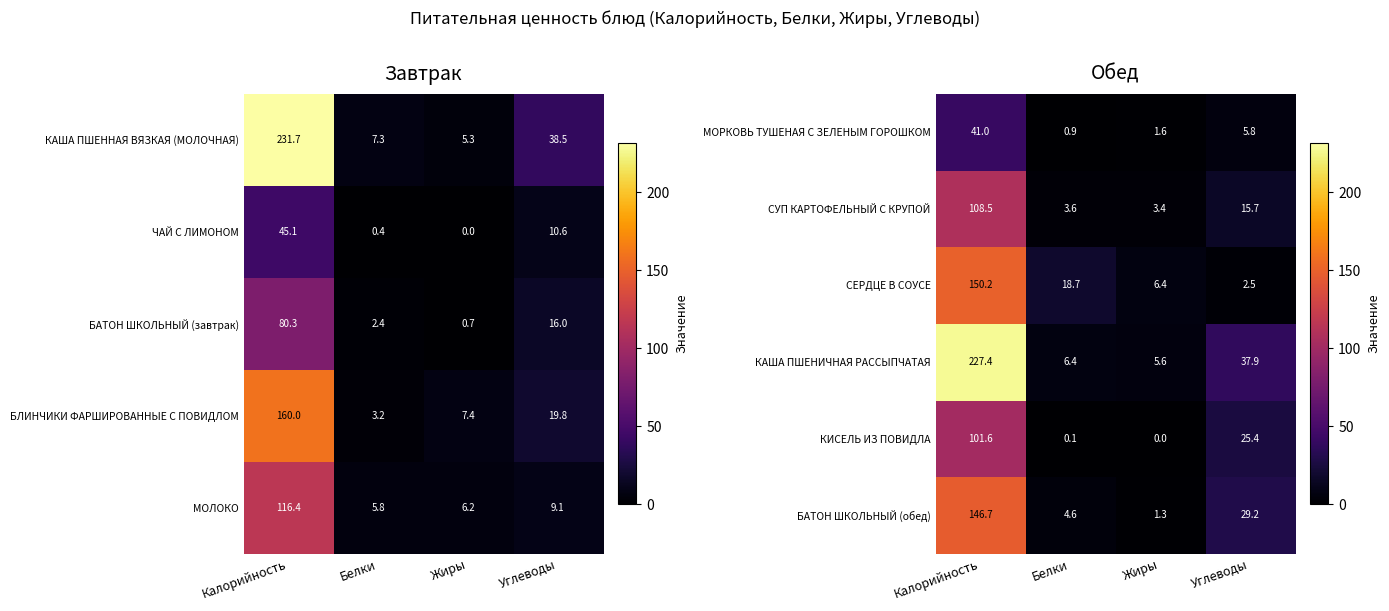

How many data points in МОРКОВЬ ТУШЕНАЯ С ЗЕЛЕНЫМ ГОРОШКОМ are above 5?

2